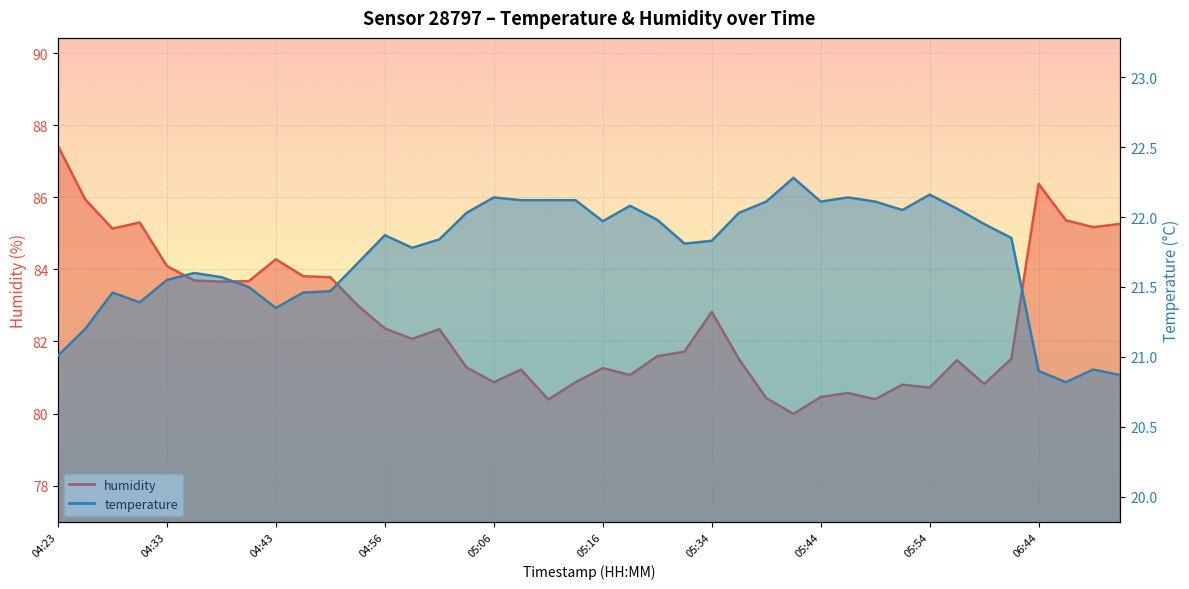

What is the sum of the humidity values at 05:52 and 05:16?

162.1